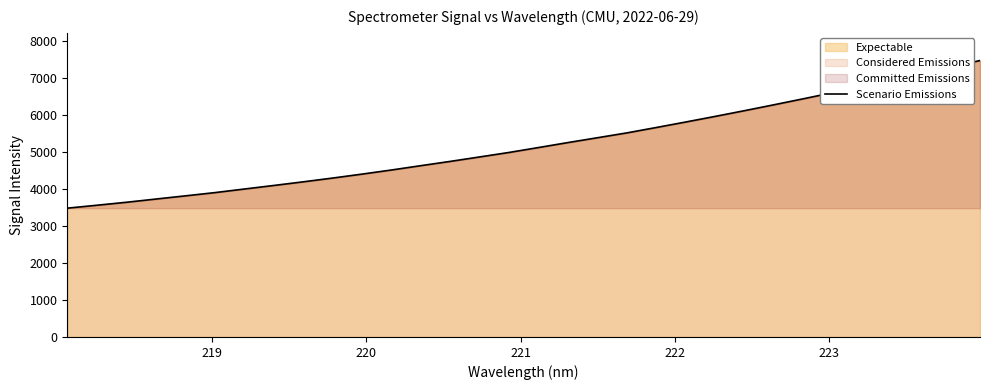

What is the sum of all values?

166758.4